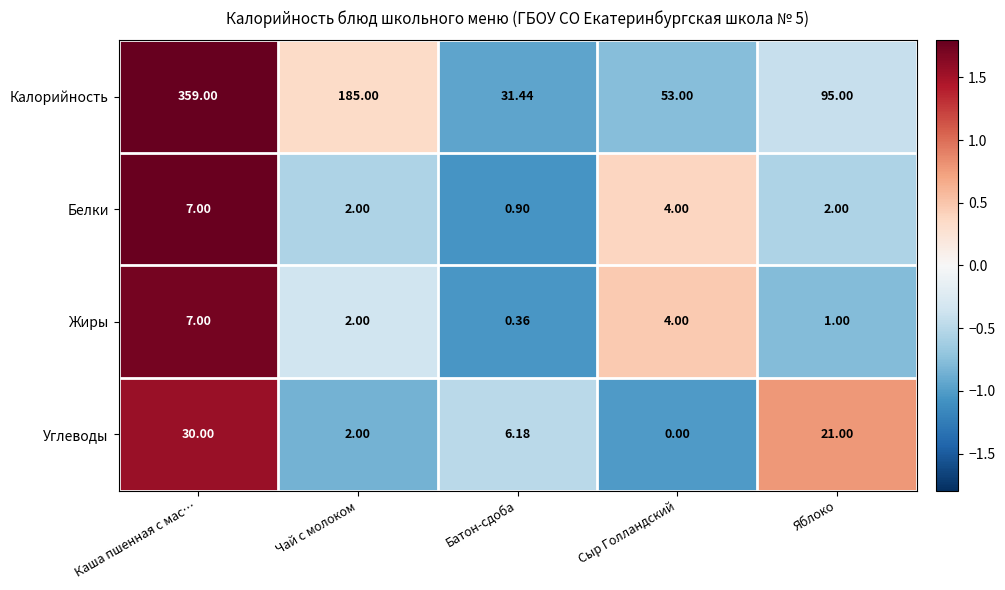

Count the number of data series in this chart.

4